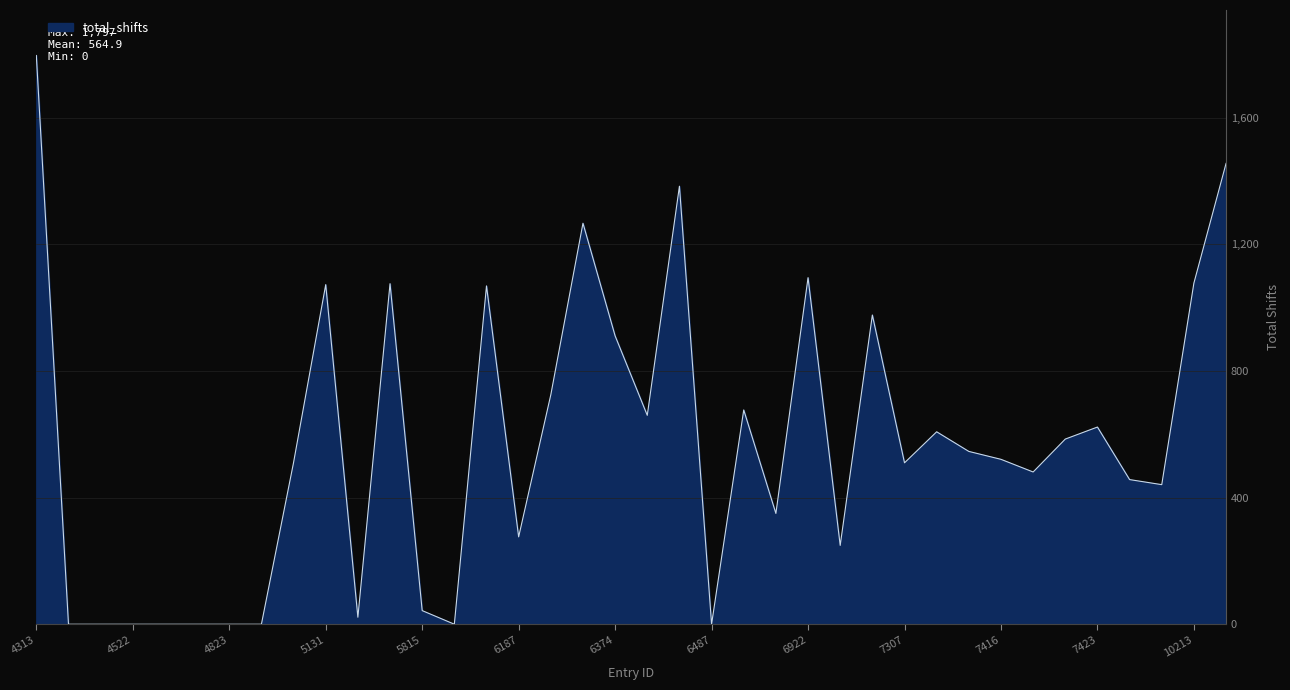

True or false: there are more than 1 points higher than both neighbors.

True